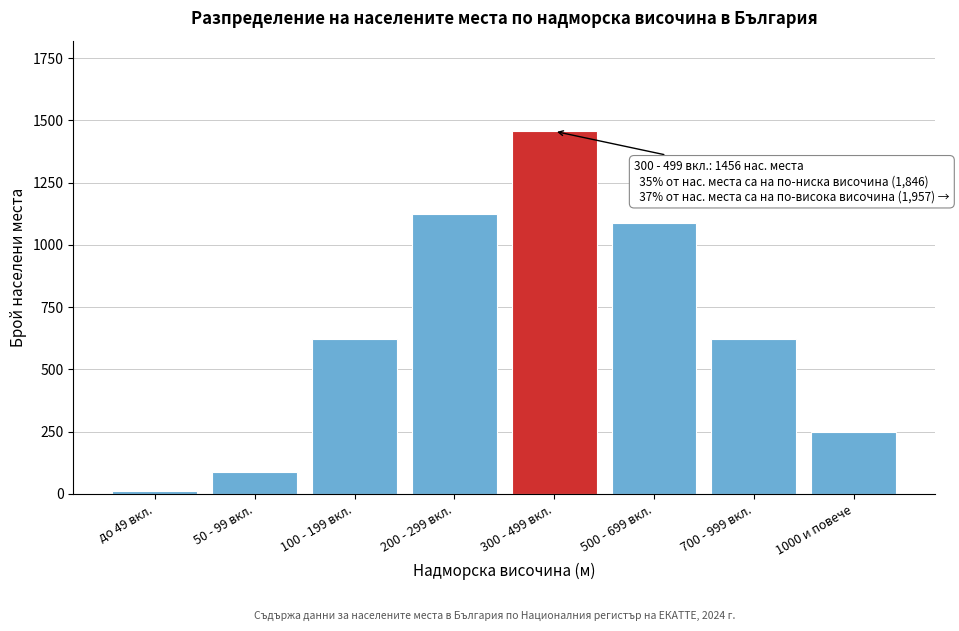

Which label corresponds to the largest value in the chart?

300 - 499 вкл.